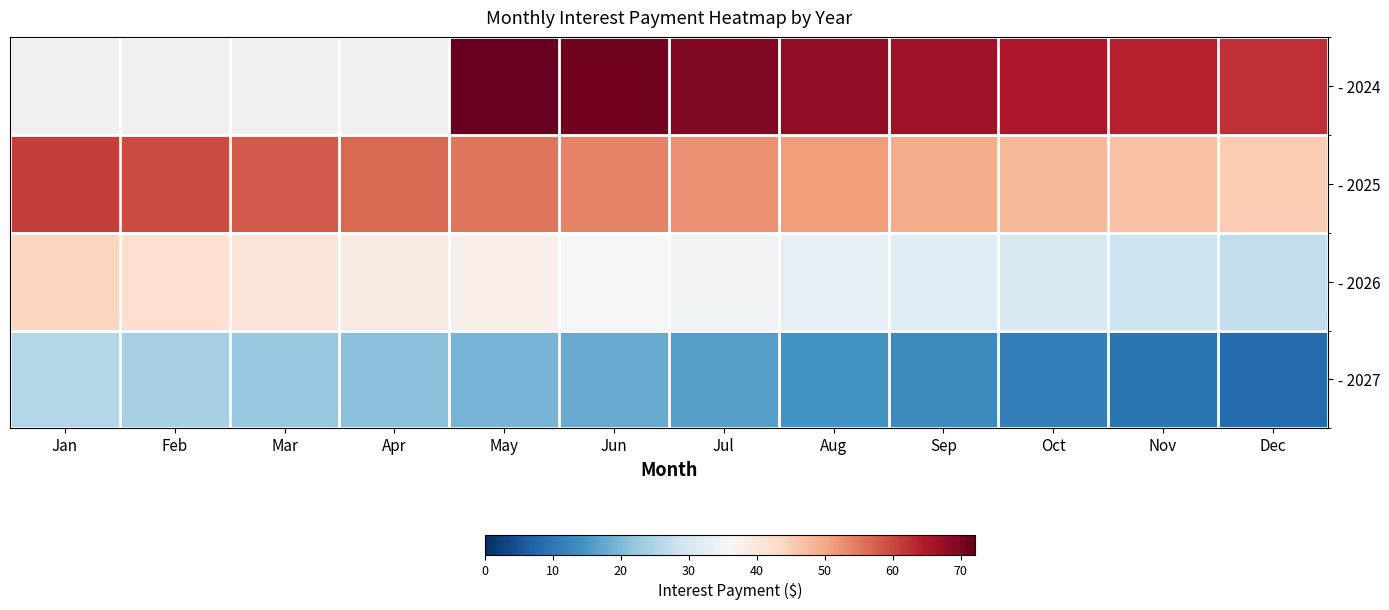

Rank the series at Dec from highest to lowest value.

- 2024, - 2025, - 2026, - 2027